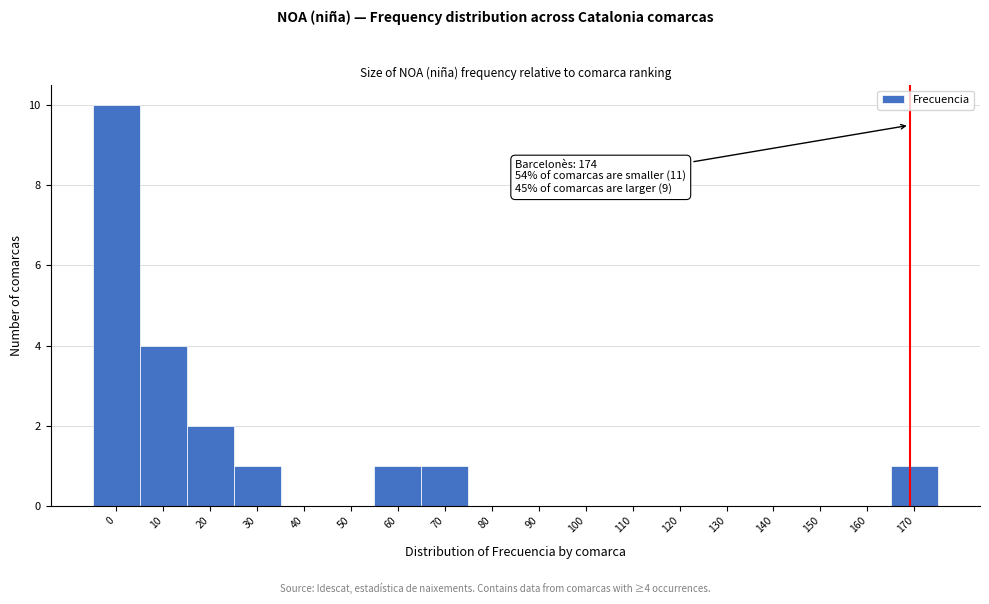

Reading right to left, list all the values displayed in this chart.

170=1	160=0	150=0	140=0	130=0	120=0	110=0	100=0	90=0	80=0	70=1	60=1	50=0	40=0	30=1	20=2	10=4	0=10